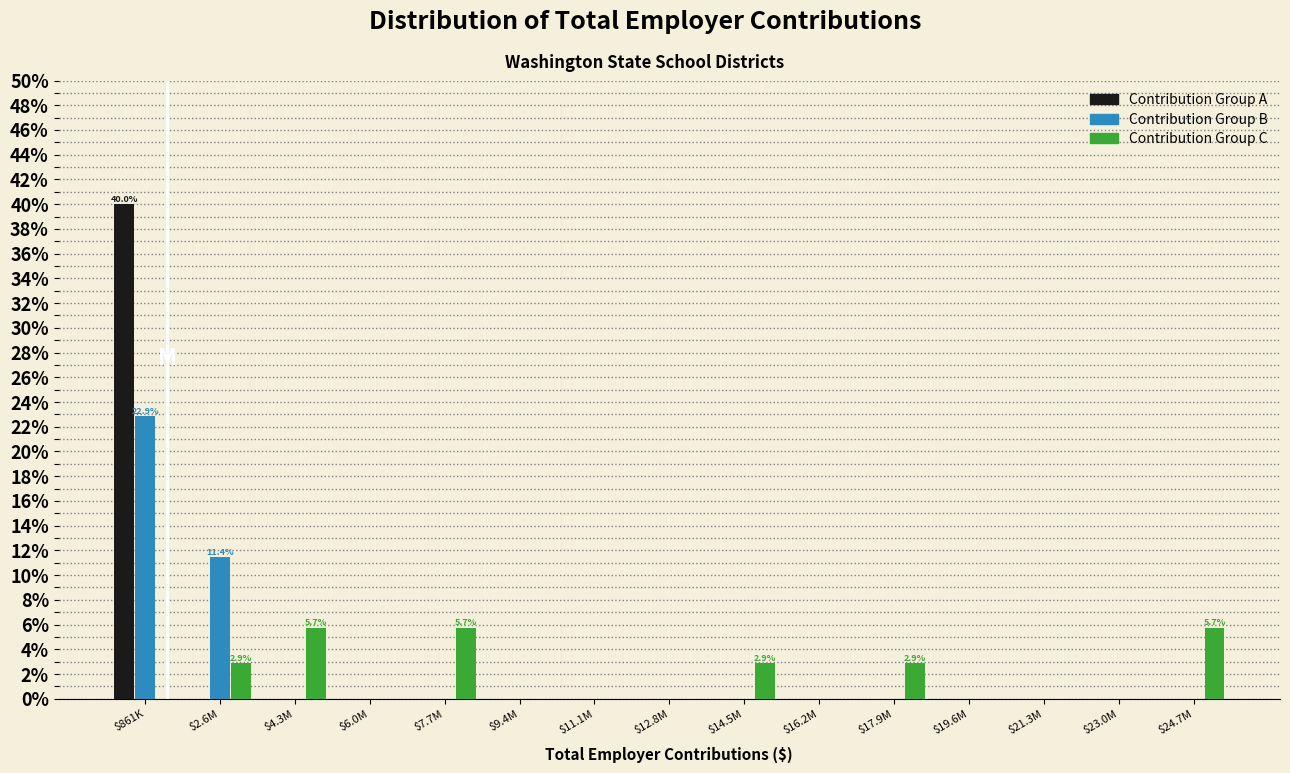

What is the highest value of the Contribution Group C series?

5.7